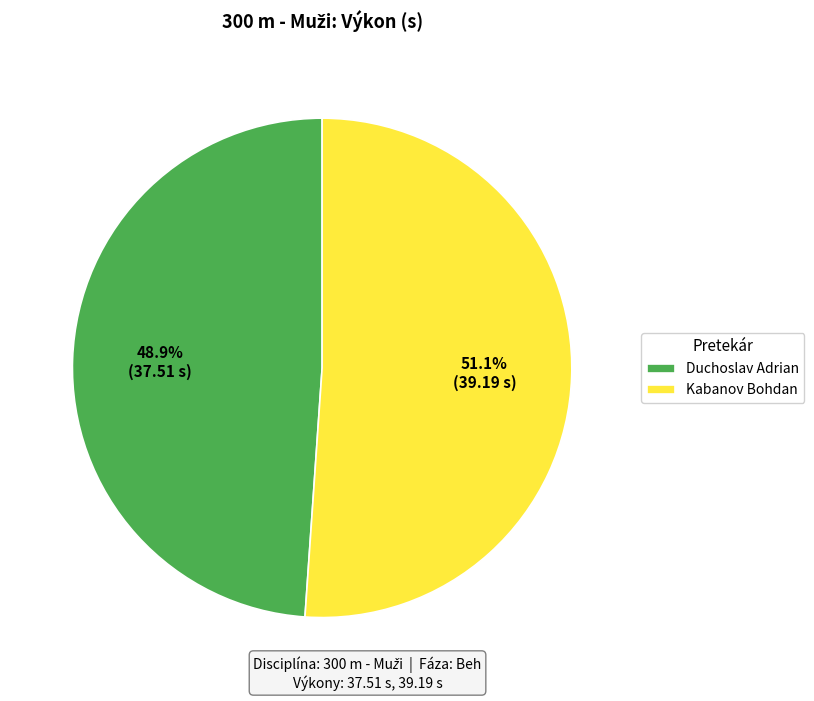

Rank the categories by value from highest to lowest.

Kabanov Bohdan, Duchoslav Adrian